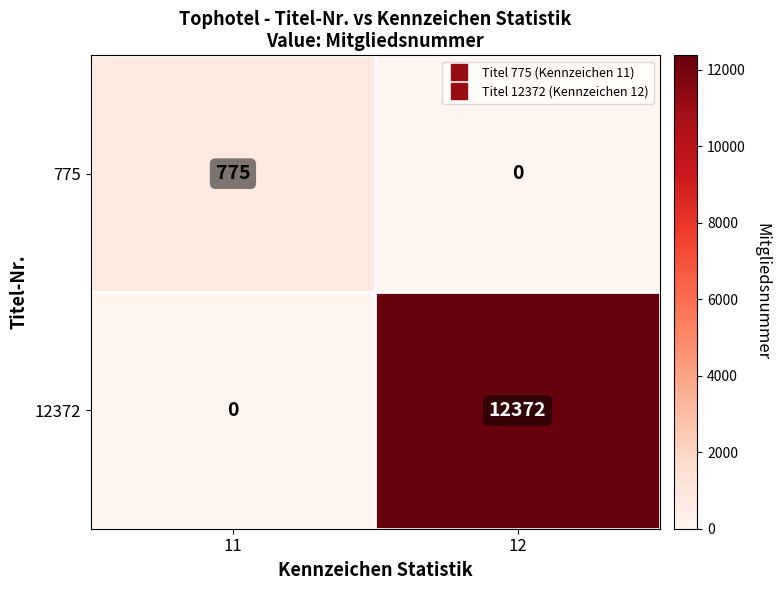

Reading left to right, what are all the values shown in this chart?

775: 11=775	12=0
12372: 11=0	12=12372